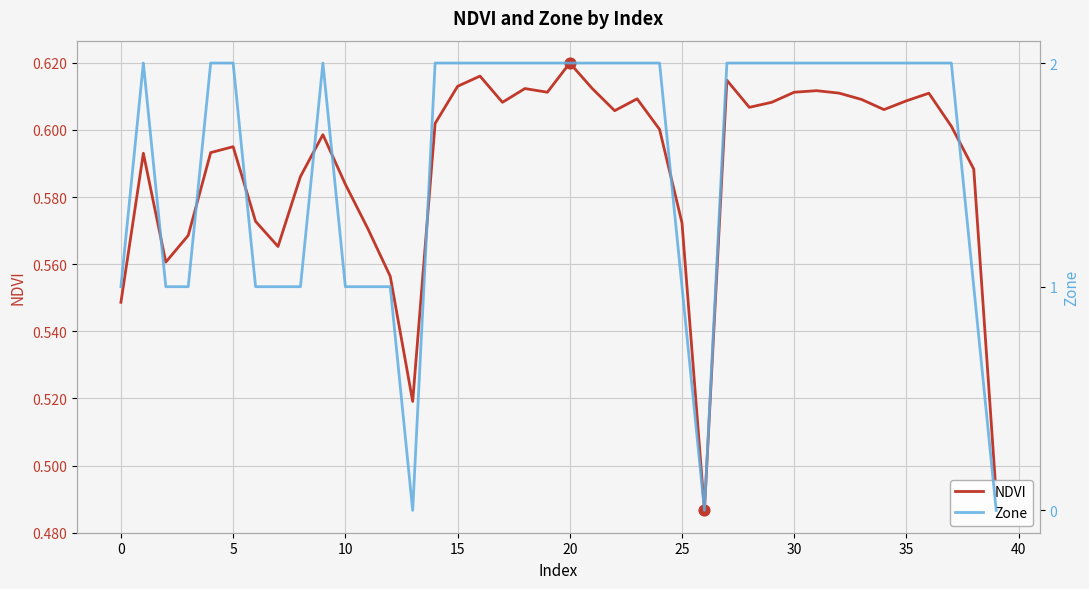

At how many categories does at least one series exceed 1?

26